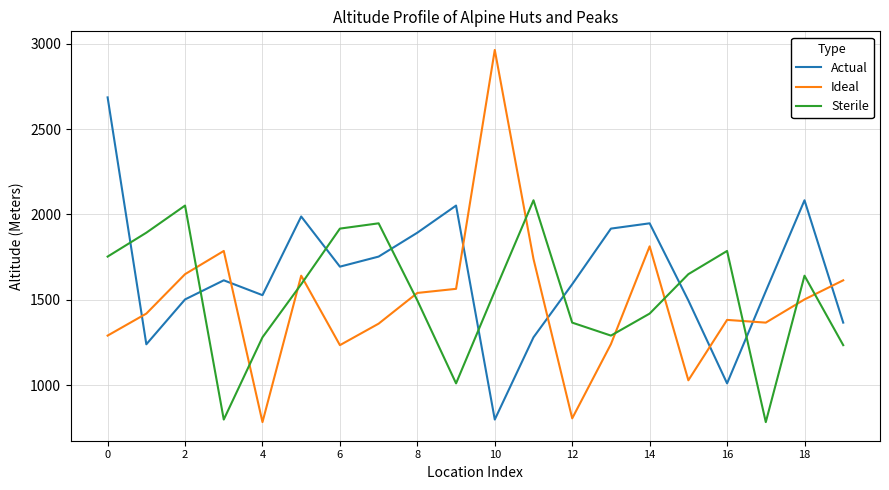

True or false: Ideal and Actual cross at least once.

True